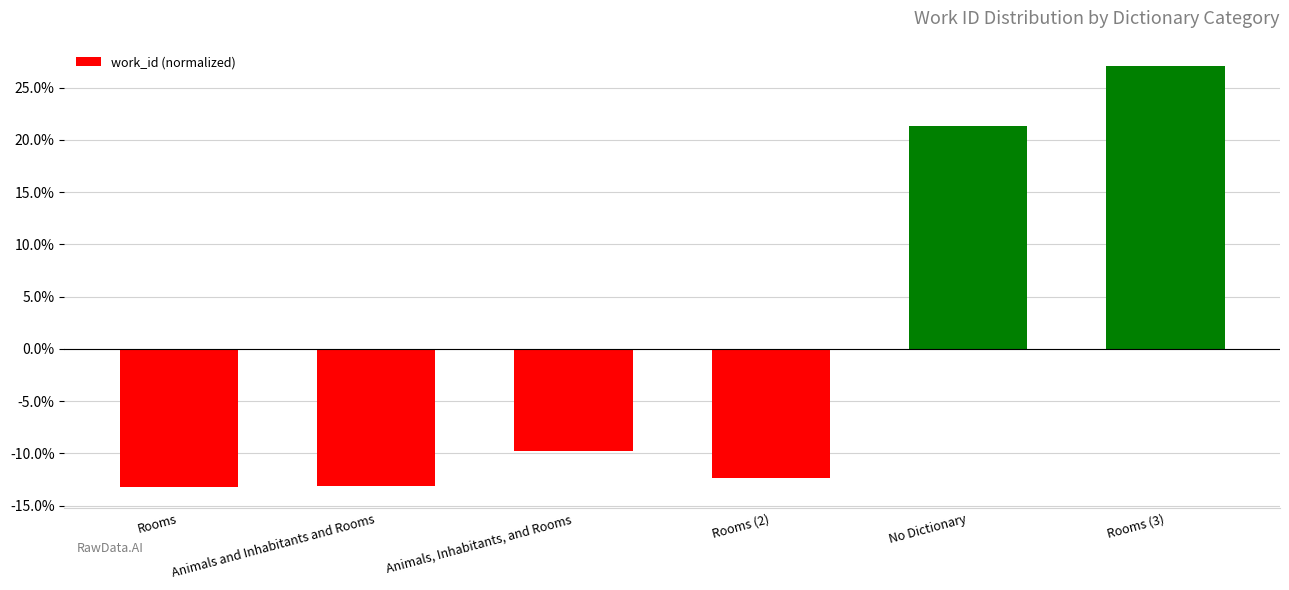

How many values are below 0?

4